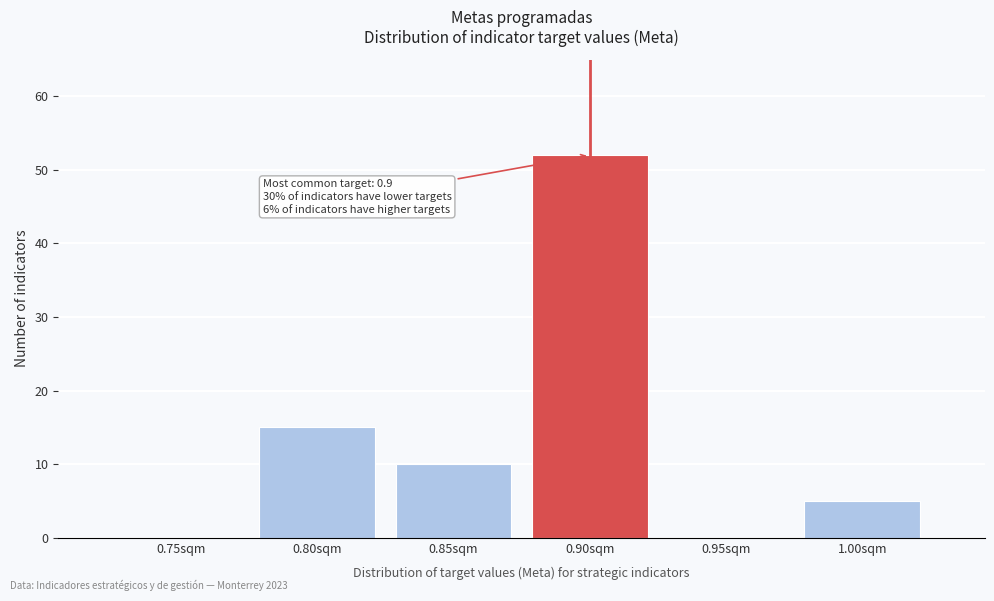

Reading left to right, transcribe all the data shown in this chart.

0.75sqm=0	0.80sqm=15	0.85sqm=10	0.90sqm=52	0.95sqm=0	1.00sqm=5